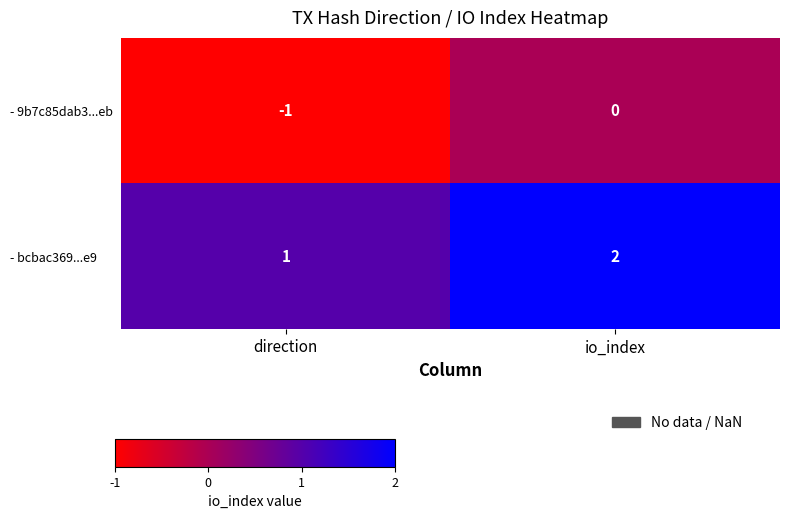

How many data points does each series have?

2